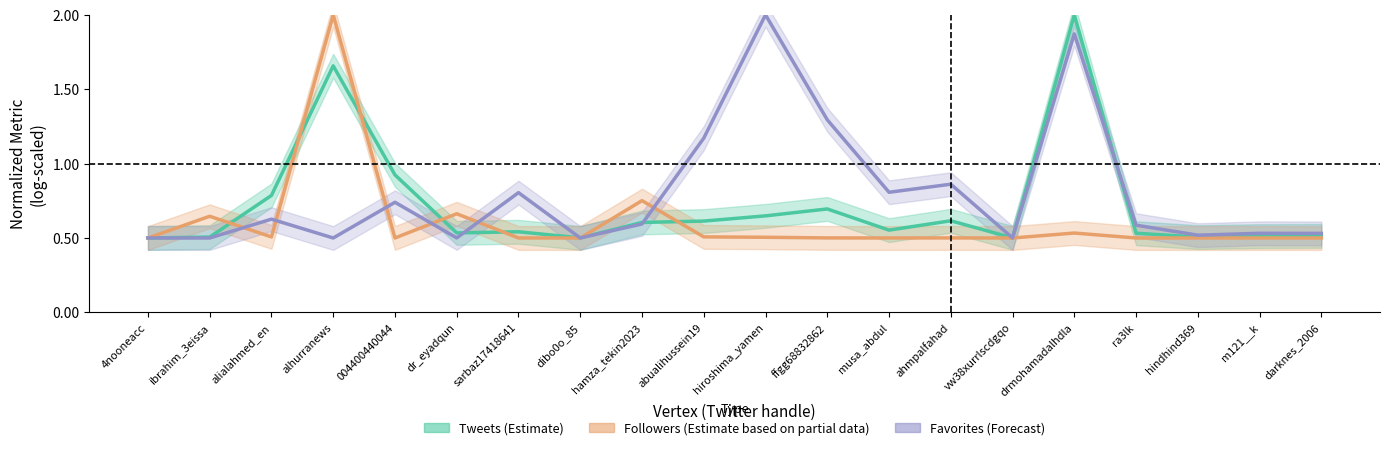

Which series has the largest range (max minus min)?

Followers (Estimate based on partial data)